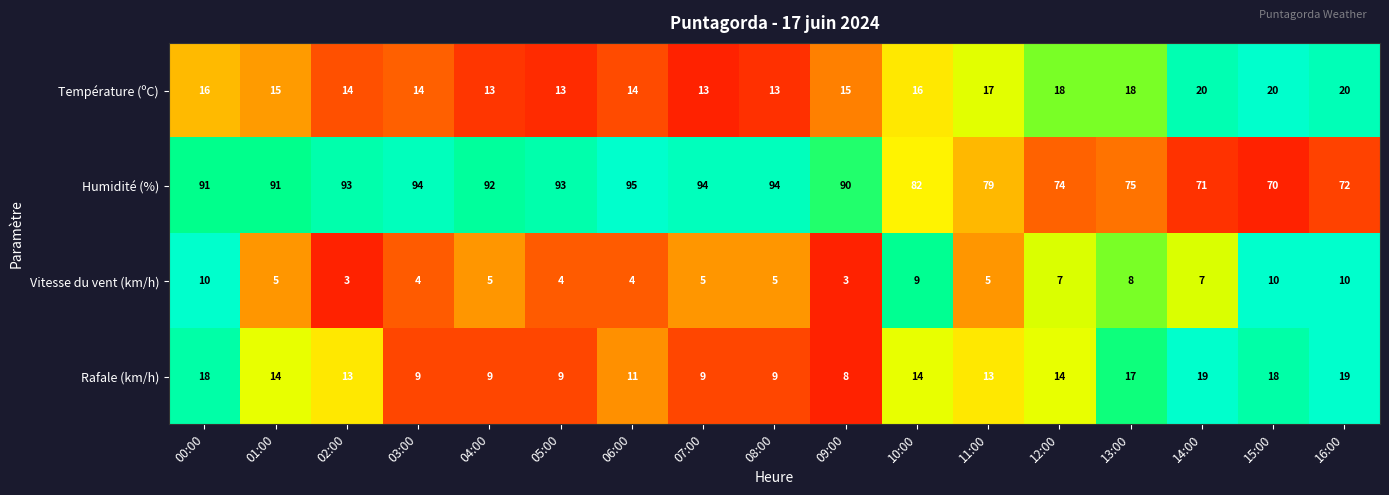

Count the number of categories in the chart.

17